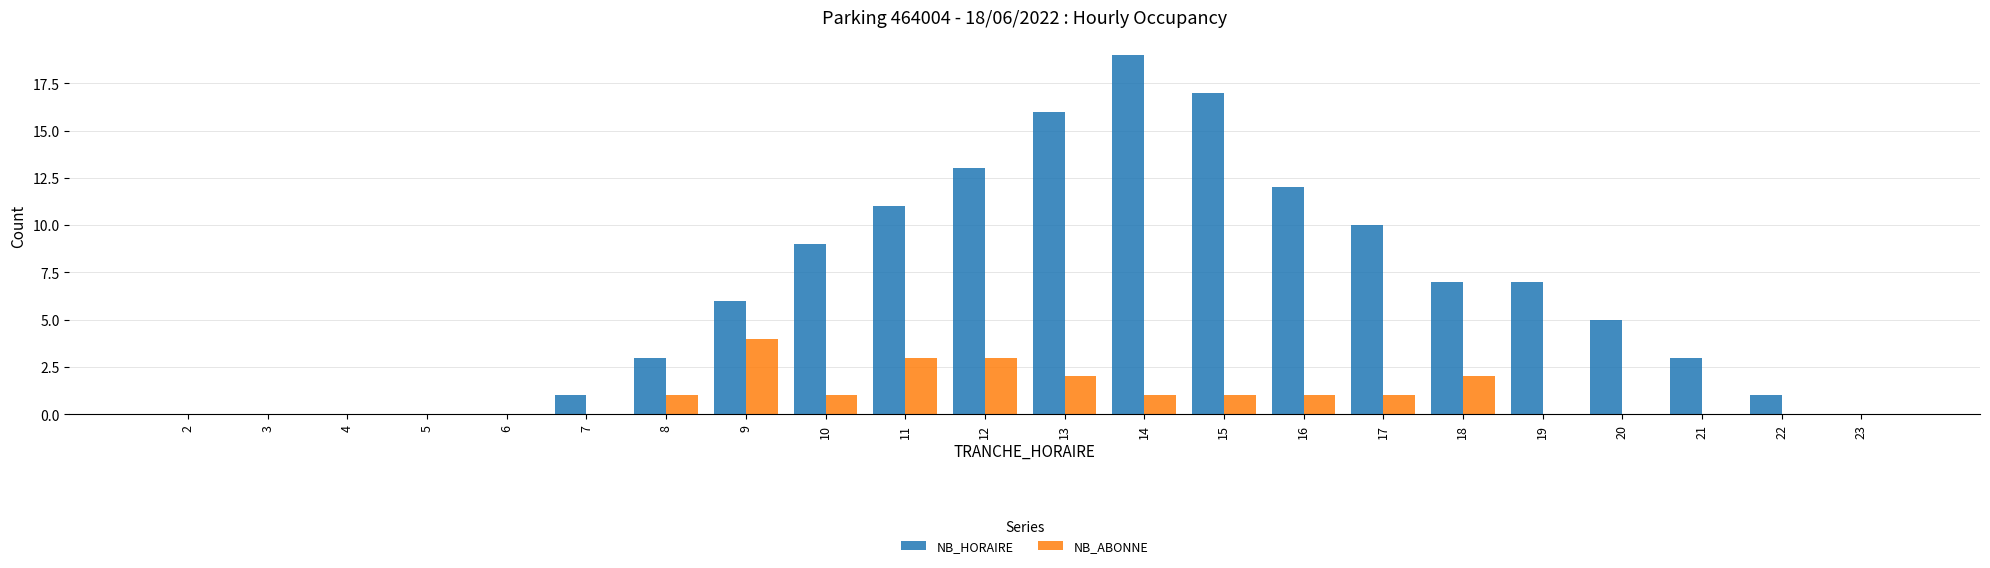

Are the bars grouped side by side (vs. stacked)?

Yes